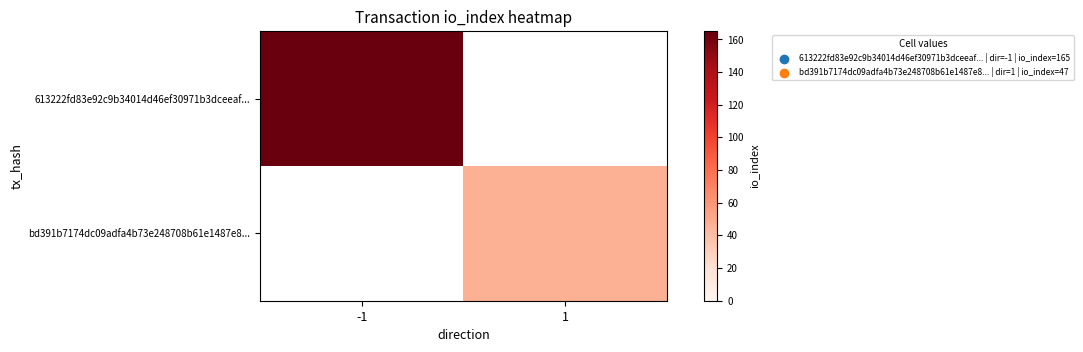

Is the value of bd391b7174dc09adfa4b73e248708b61e1487e8... at -1 greater than the value of 613222fd83e92c9b34014d46ef30971b3dceeaf... at -1?

No